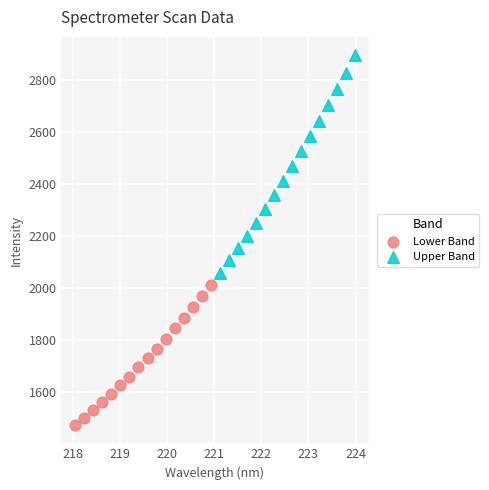

Which series contains the lowest Y value?

Lower Band